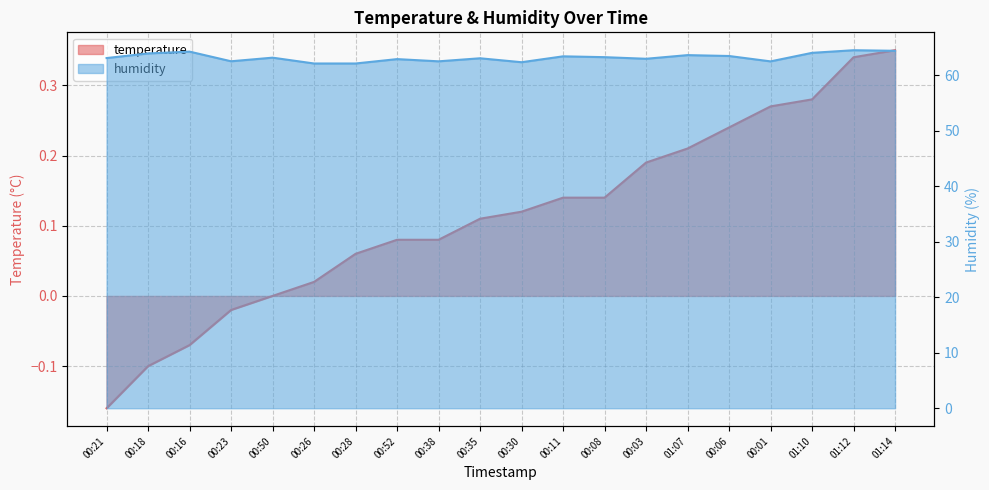

Between 00:03 and 01:12, which series saw the biggest shift?

humidity